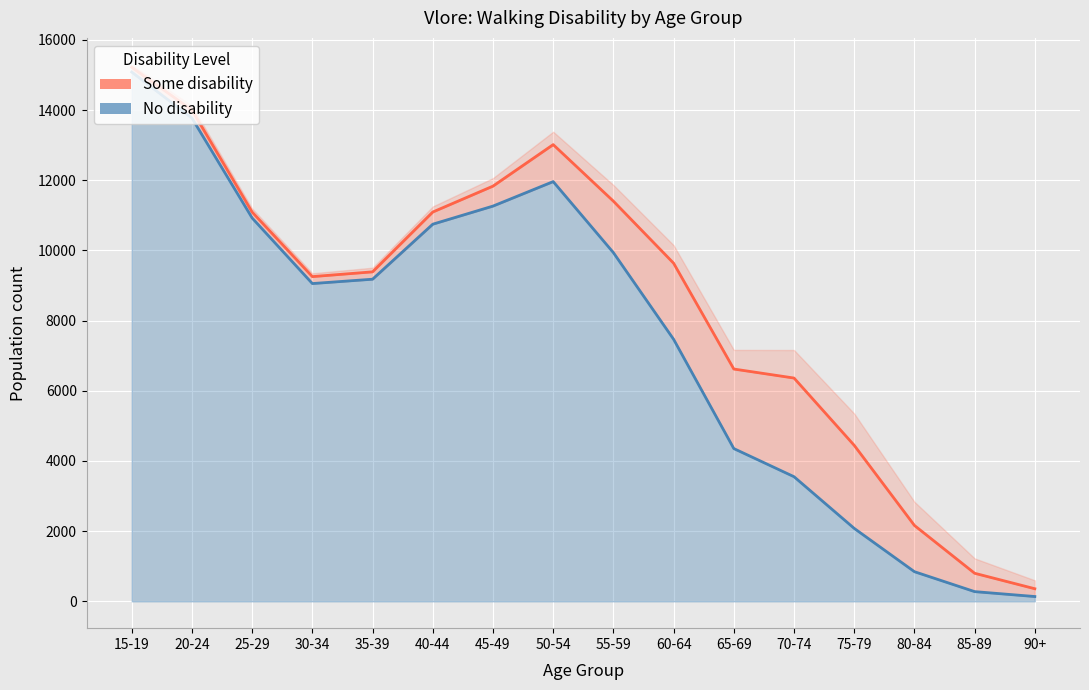

The value of Some disability at 40-44 is 11096. True or false?

True